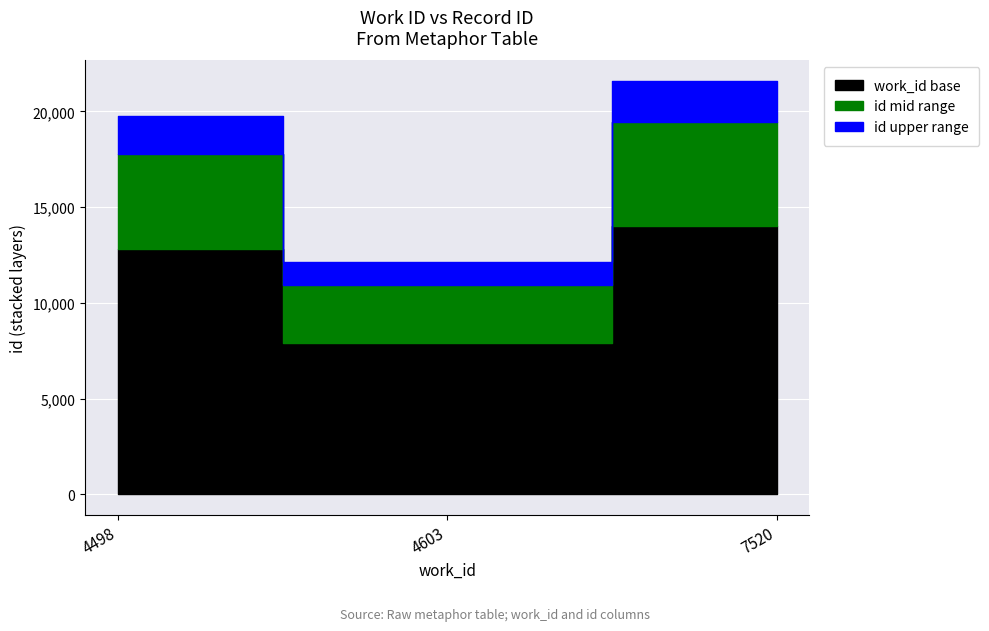

Where is work_id nearest to the value 6009?

4603